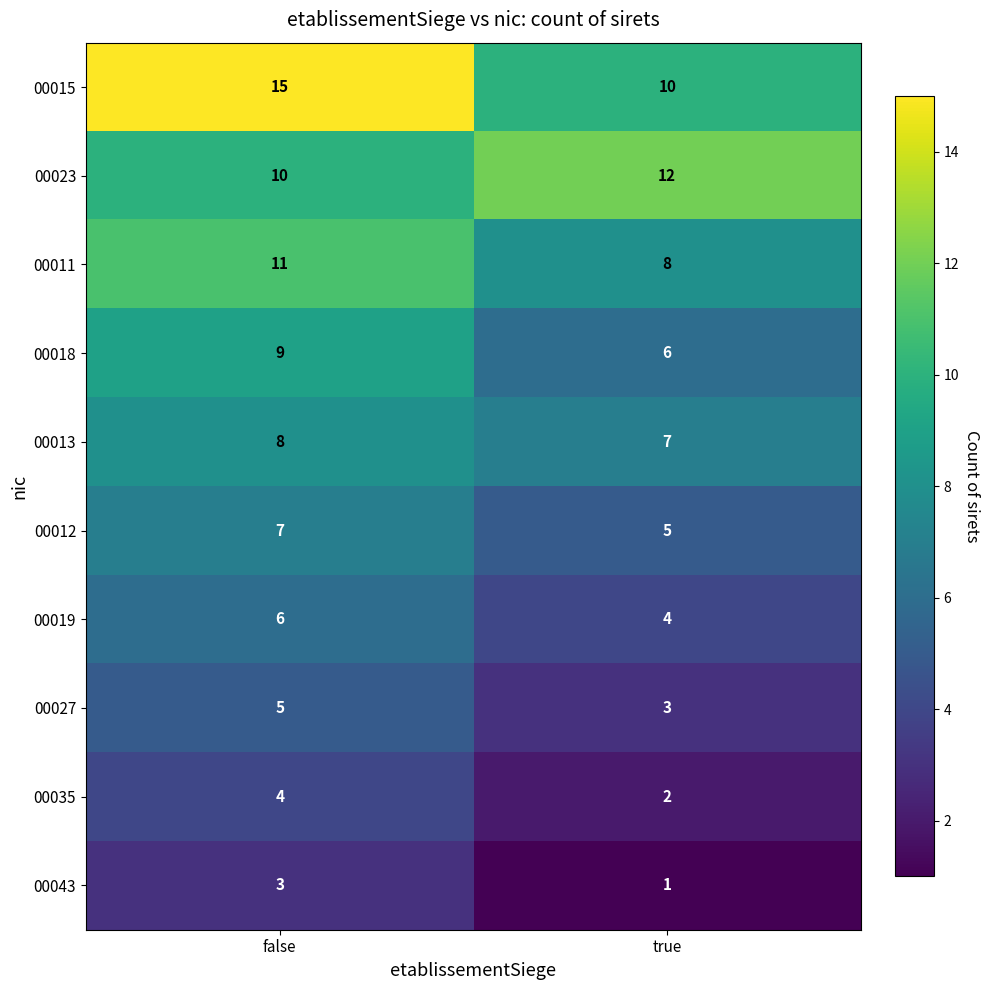

What is the average value of the 00011 series?

10